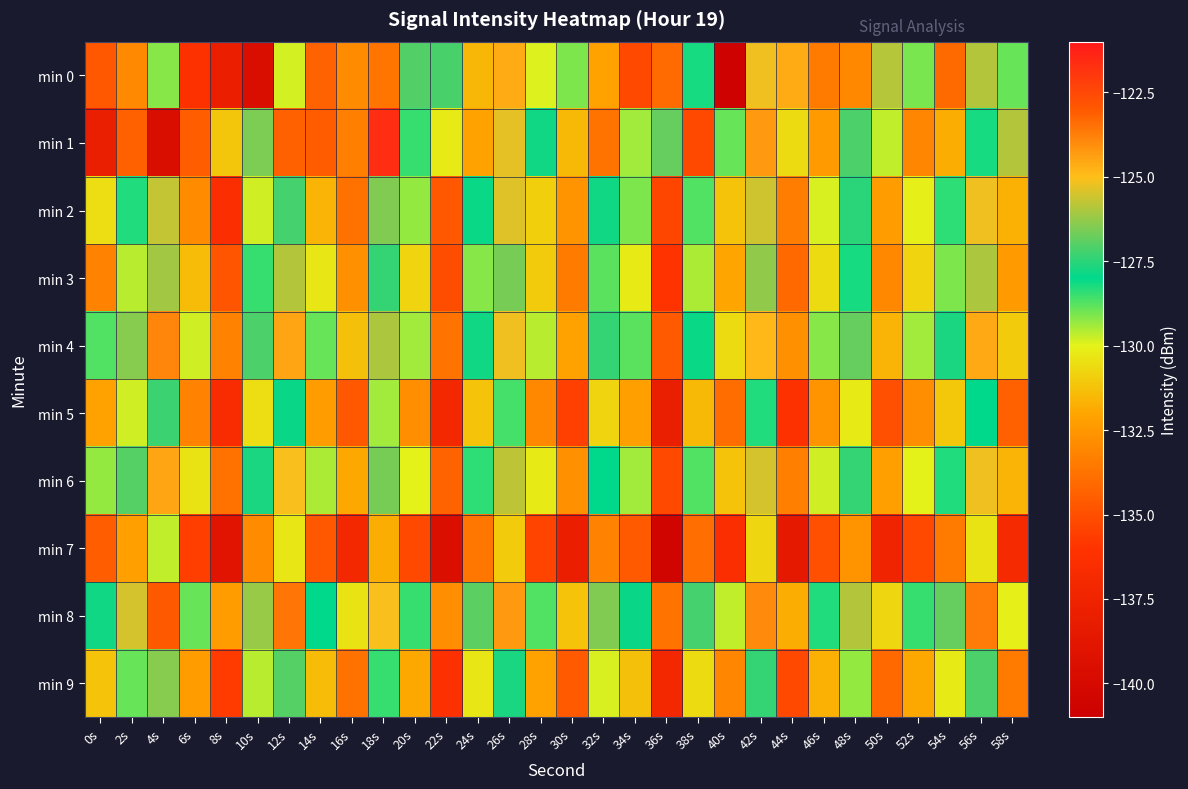

At which category is the sum across all series the highest?

42s